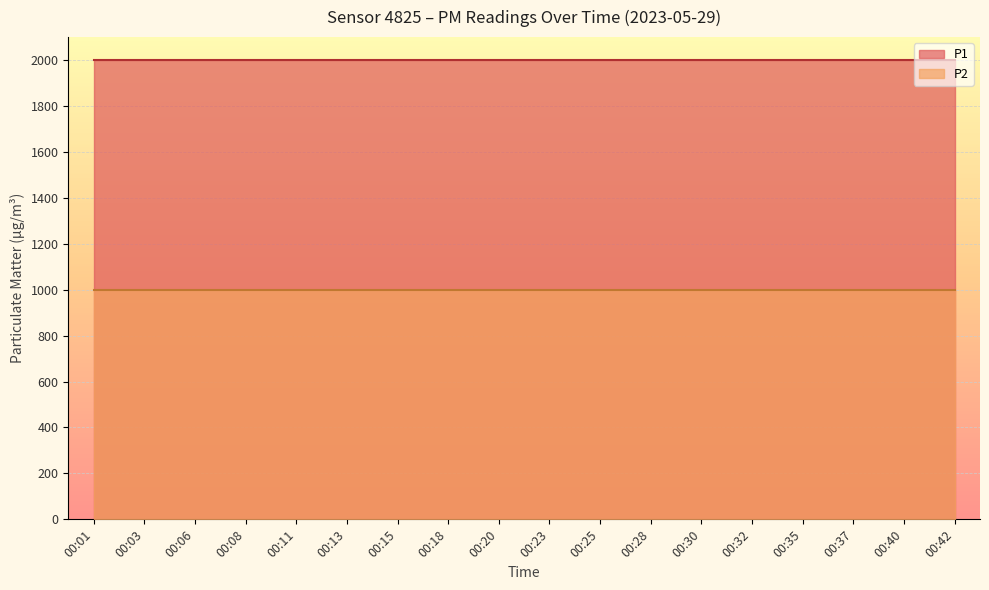

True or false: P1 and P2 intersect in this chart.

False